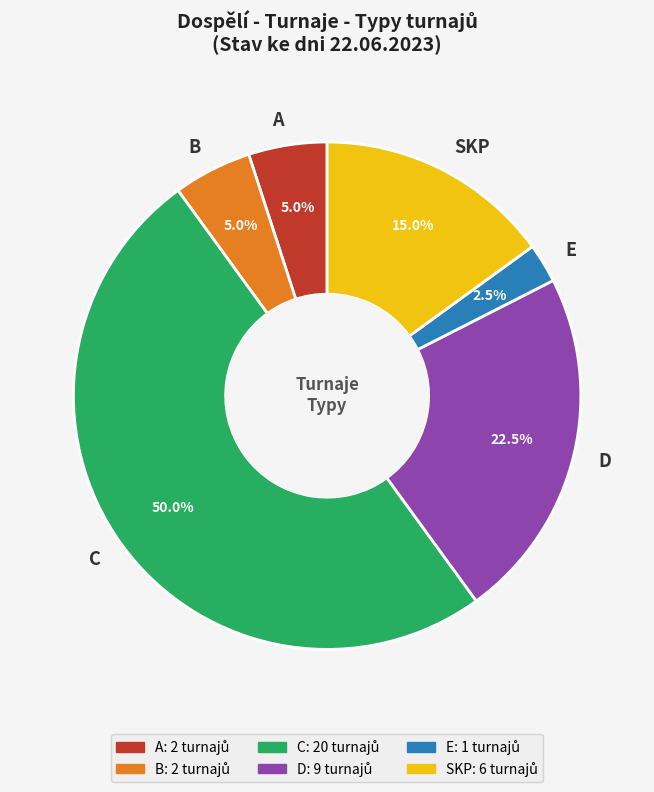

Does B represent more than half of the total?

No